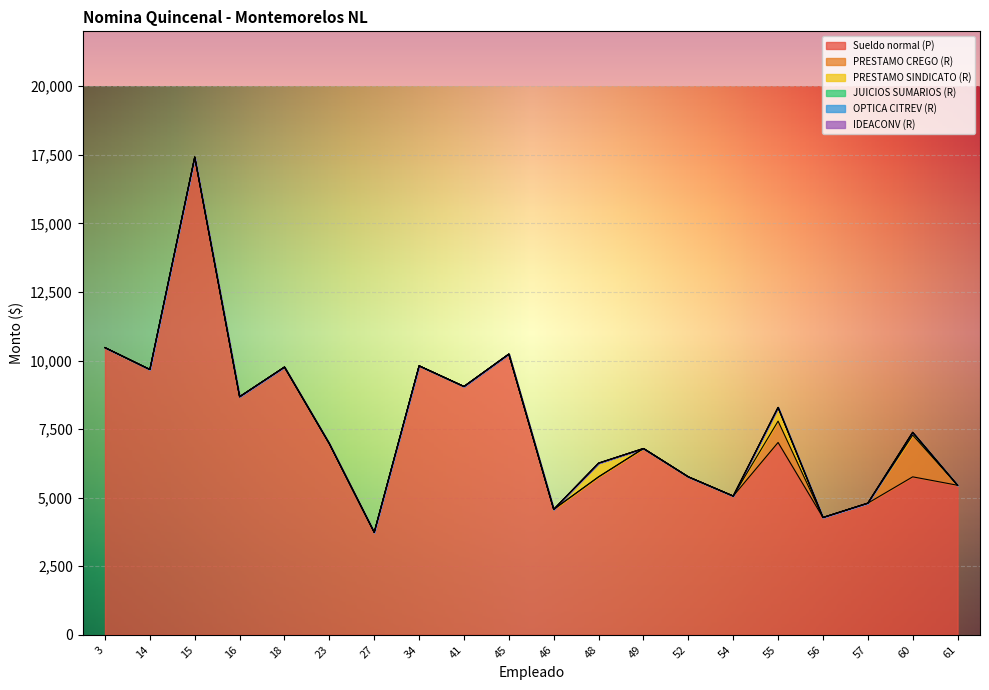

Count the number of data series in this chart.

6